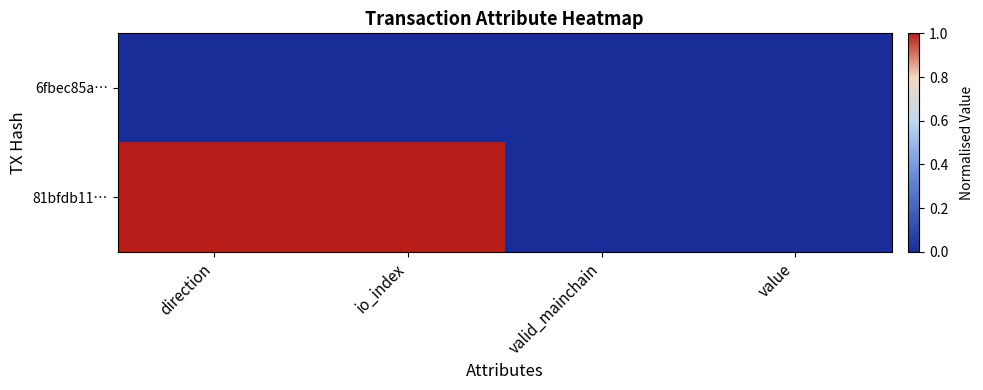

Count the number of categories in the chart.

4